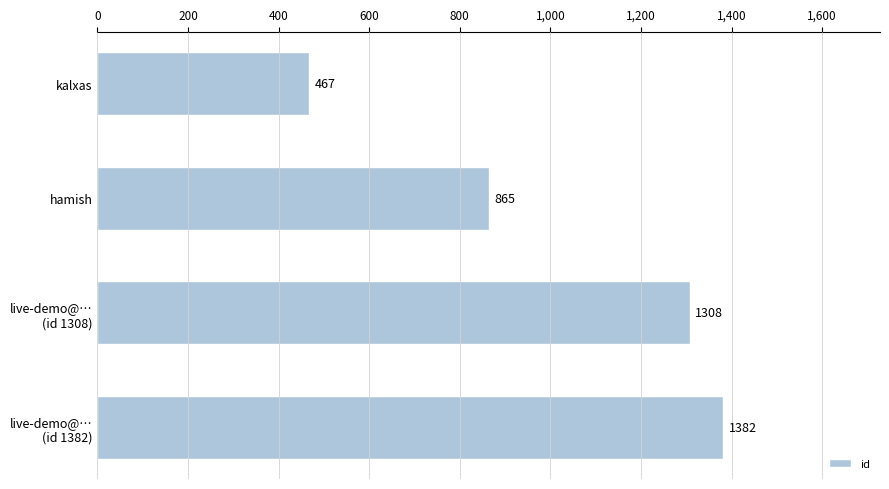

Are the bars grouped side by side (vs. stacked)?

No